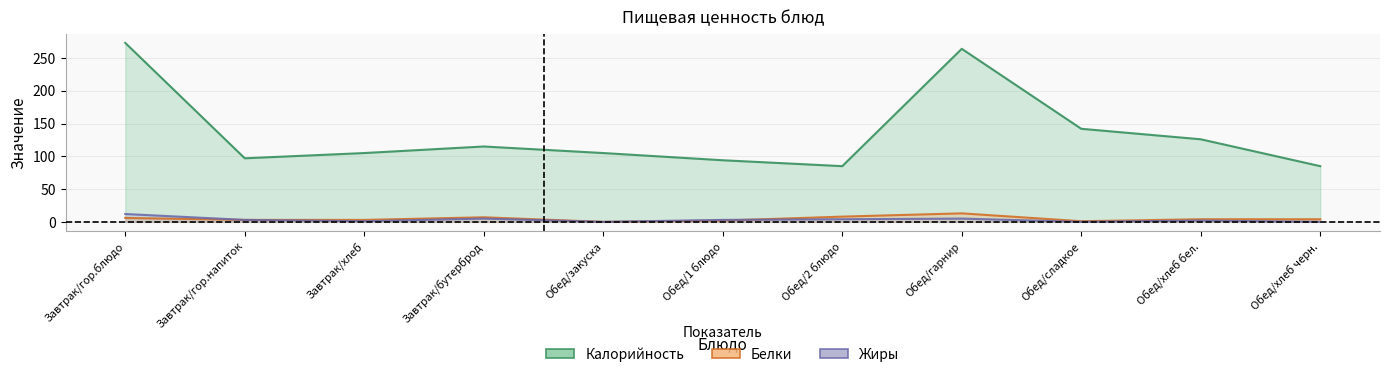

True or false: Белки and Жиры cross at least once.

True